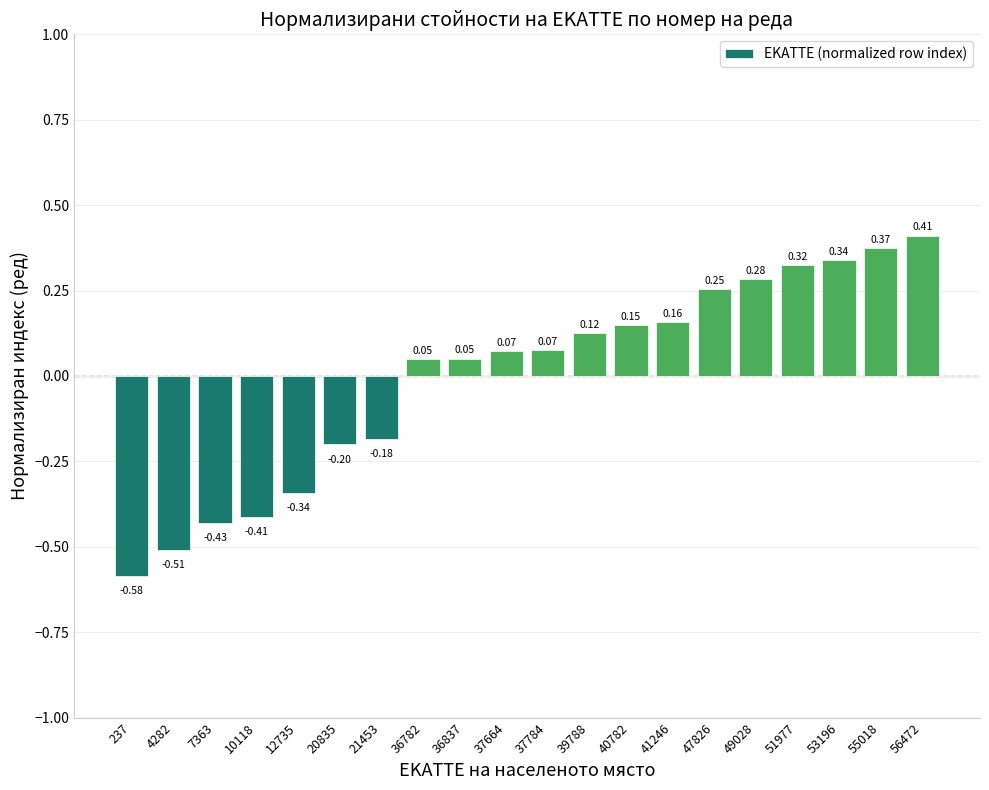

Which has a higher value, 51977 or 37664?

51977